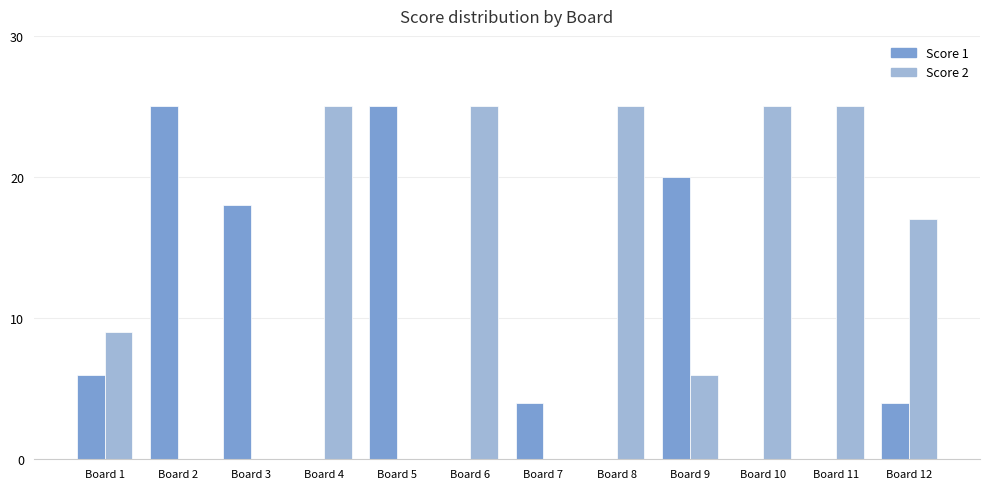

What is the greatest value displayed?

25